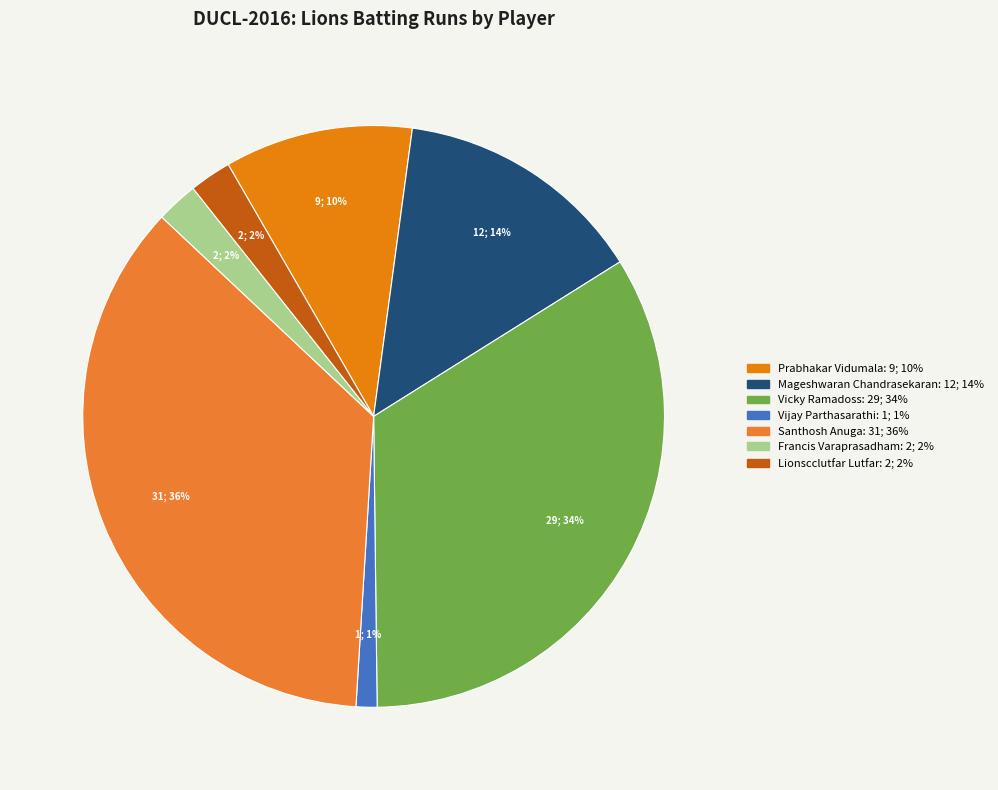

To the nearest percent, what is the difference between the largest and smallest slice percentages?

35%